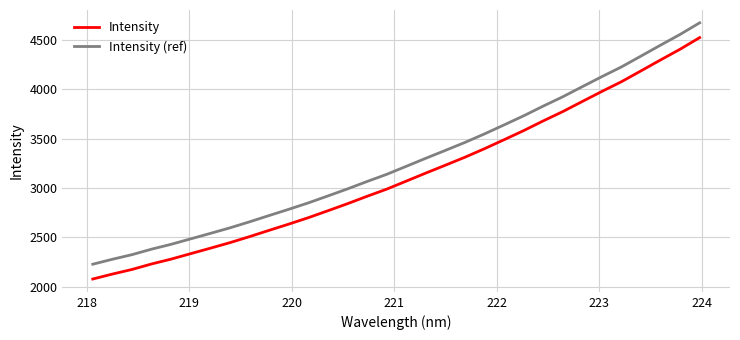

Reading right to left, extract all data points from this chart.

Intensity: 4522.6	4405.0	4296.3	4185.6	4075.6	3977.2	3875.4	3772.9	3678.3	3579.9	3487.7	3396.8	3310.3	3229.5	3149.7	3068.0	2986.7	2914.4	2839.4	2767.9	2697.6	2632.4	2569.5	2505.8	2444.7	2388.5	2333.4	2278.0	2228.7	2173.0	2126.2	2076.1
Intensity (ref): 4672.6	4555.0	4446.3	4335.6	4225.6	4127.2	4025.4	3922.9	3828.3	3729.9	3637.7	3546.8	3460.3	3379.5	3299.7	3218.0	3136.7	3064.4	2989.4	2917.9	2847.6	2782.4	2719.5	2655.8	2594.7	2538.5	2483.4	2428.0	2378.7	2323.0	2276.2	2226.1